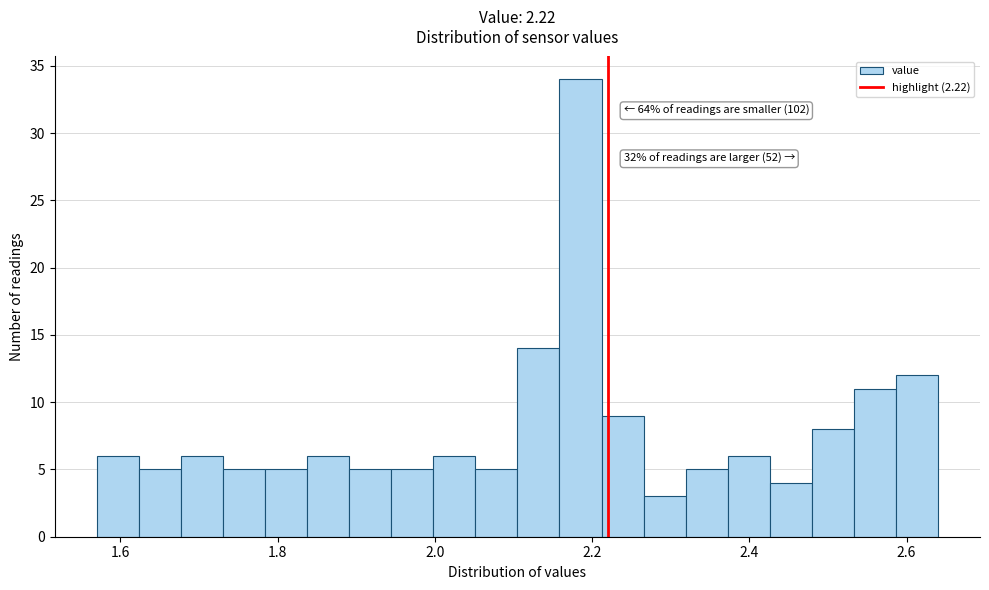

Read against the x-axis, roughly where is the centre of the tallest bar?

2.18